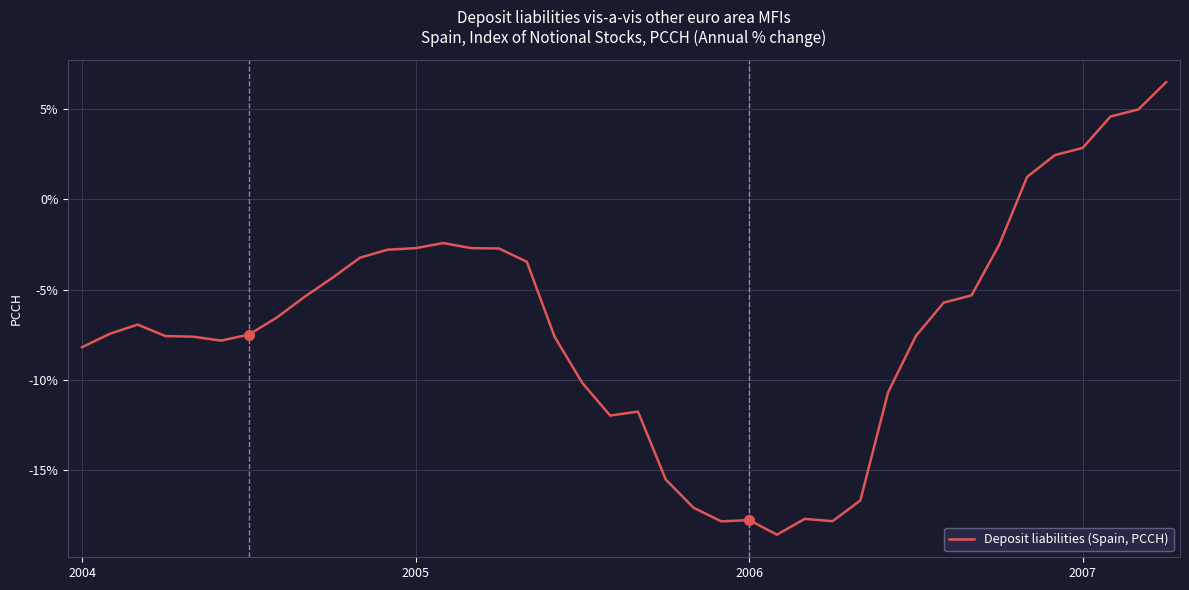

What is the difference between the maximum and minimum values?

25.0